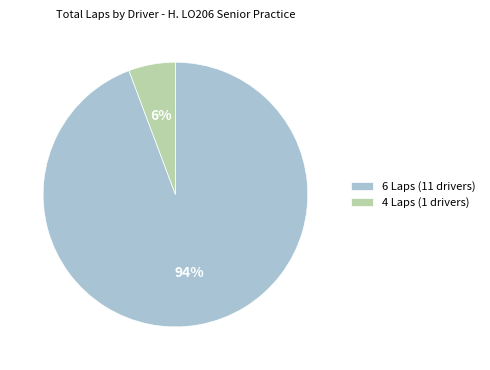

What is the smallest slice in the pie chart?

4 Laps (1 drivers)